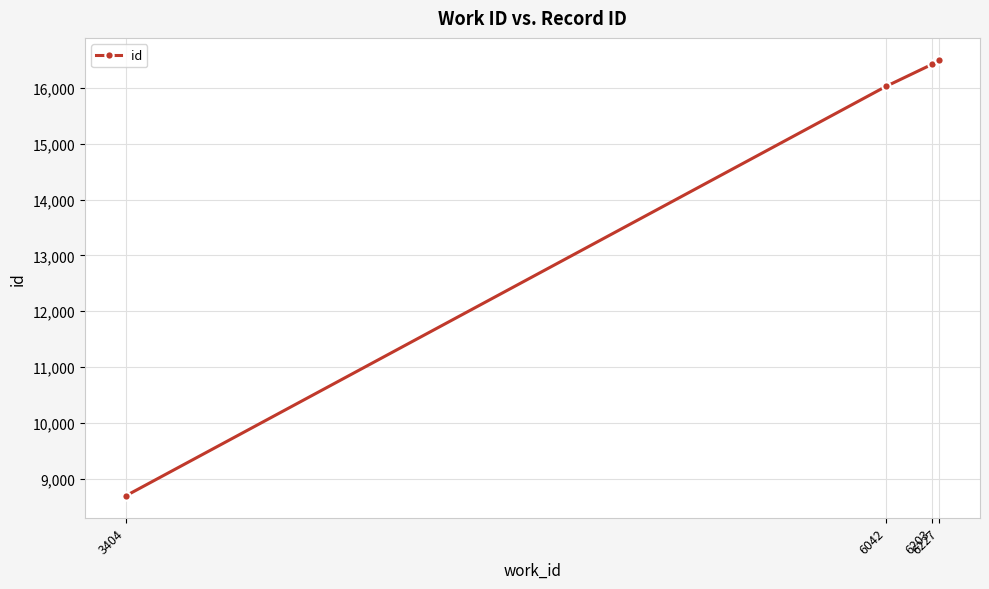

The value at 6227 is 16504. True or false?

True